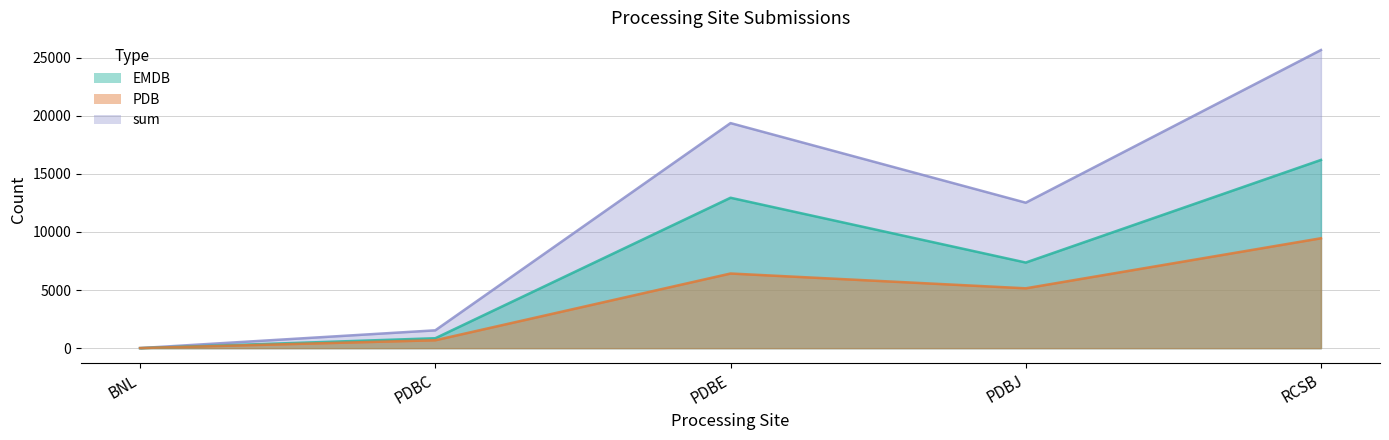

What is the total value across all series at BNL?

14